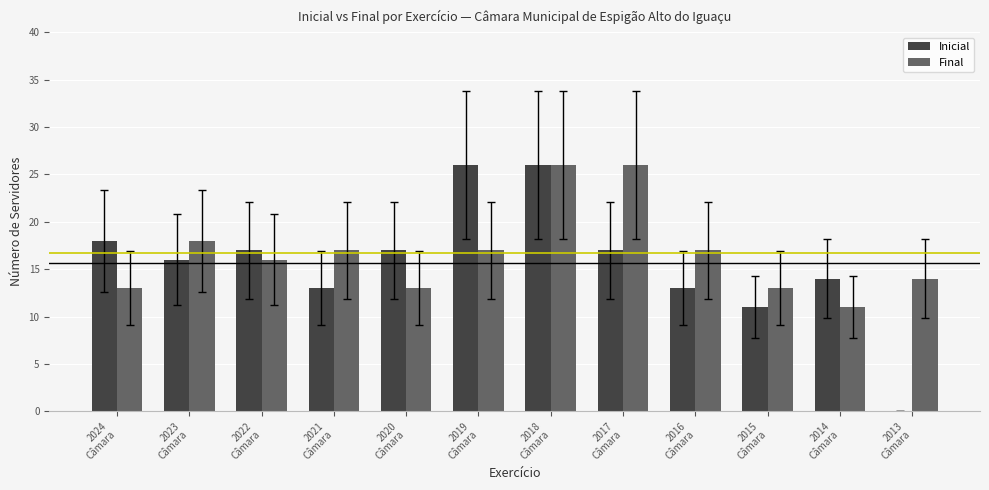

What is the highest value of the Final series?

26